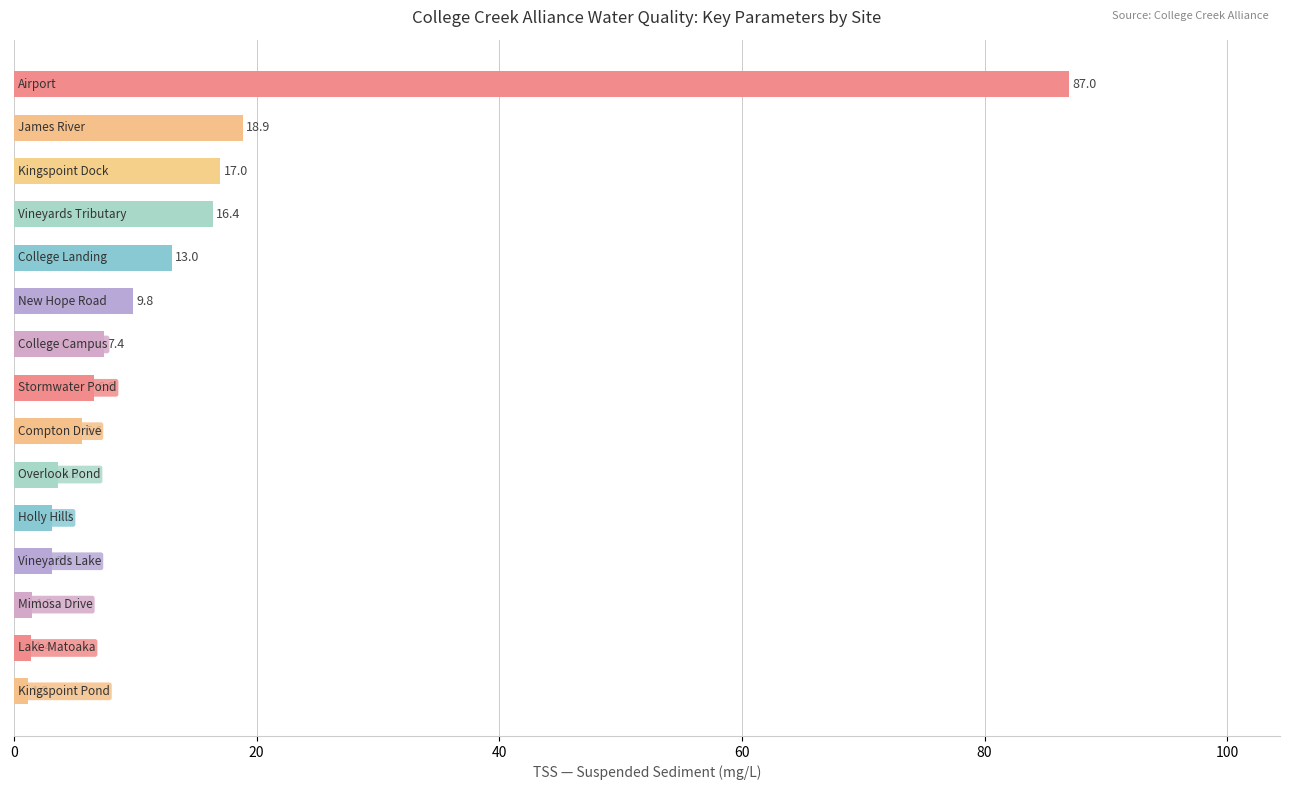

What is the smallest value displayed?

1.2